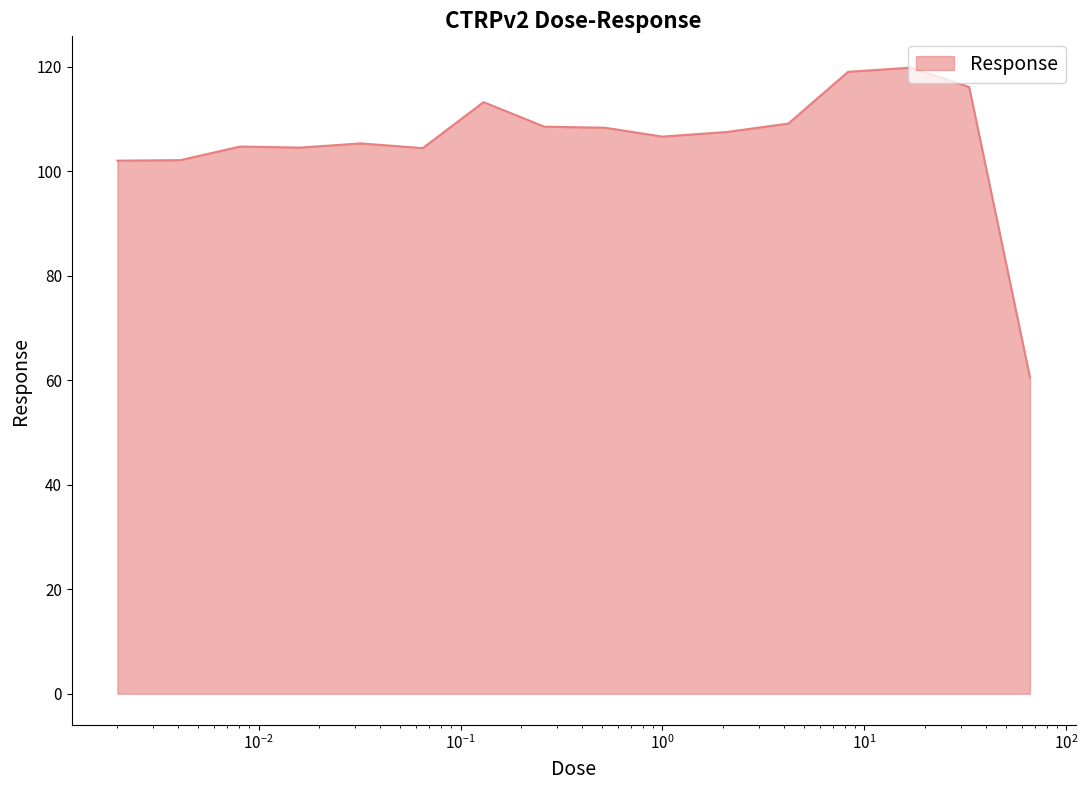

What is the smallest value displayed?

60.5